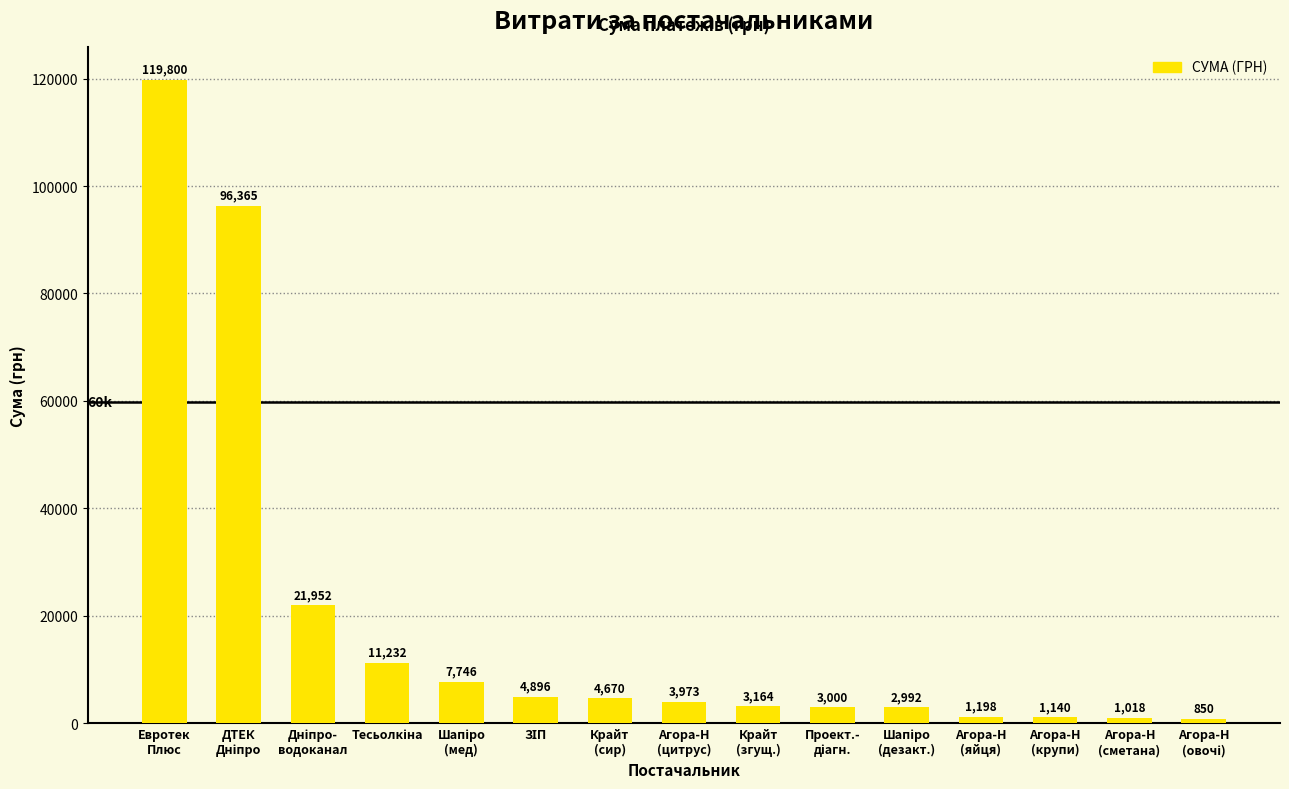

What is the maximum value shown in the chart?

119800.0